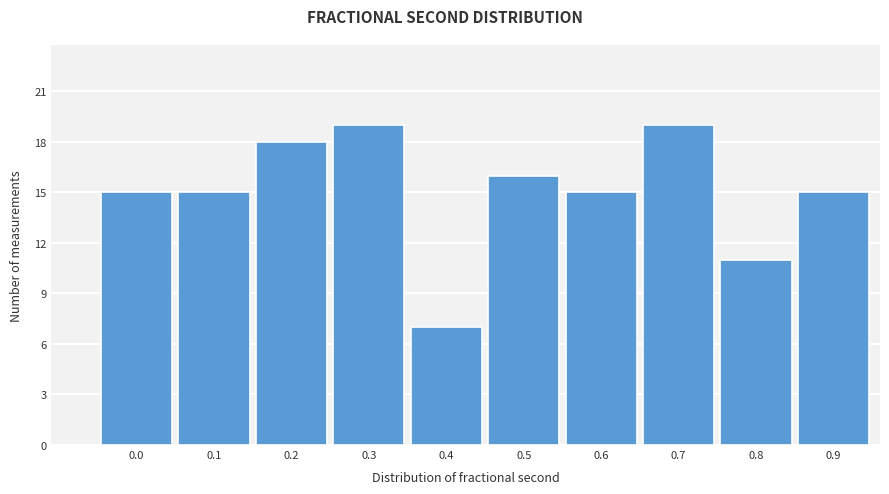

Reading right to left, list all the values displayed in this chart.

15	11	19	15	16	7	19	18	15	15